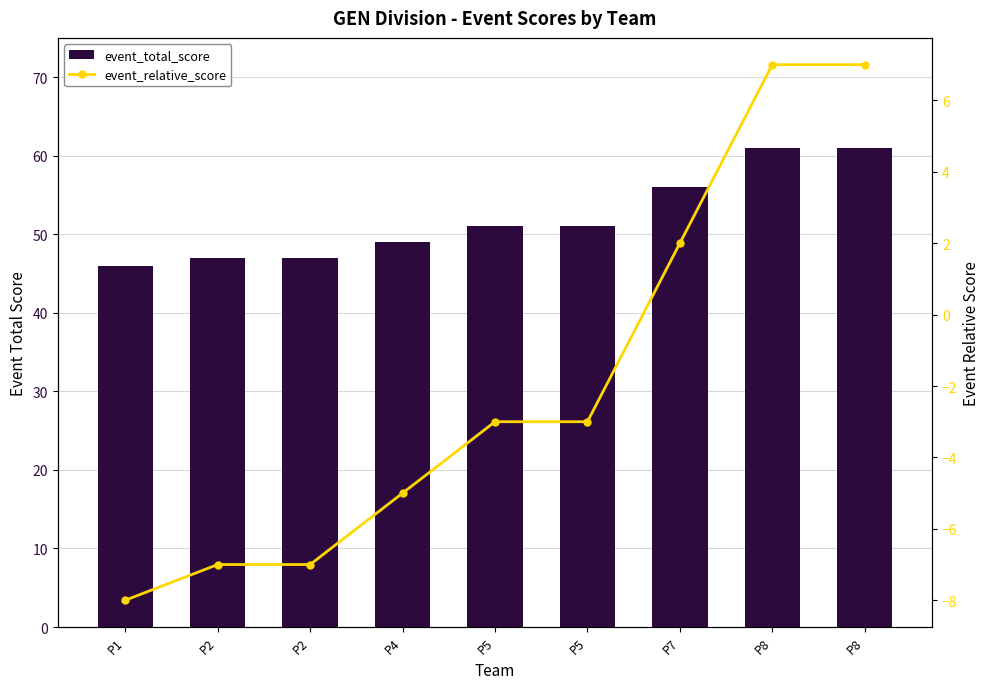

Does the chart contain stacked bars?

No